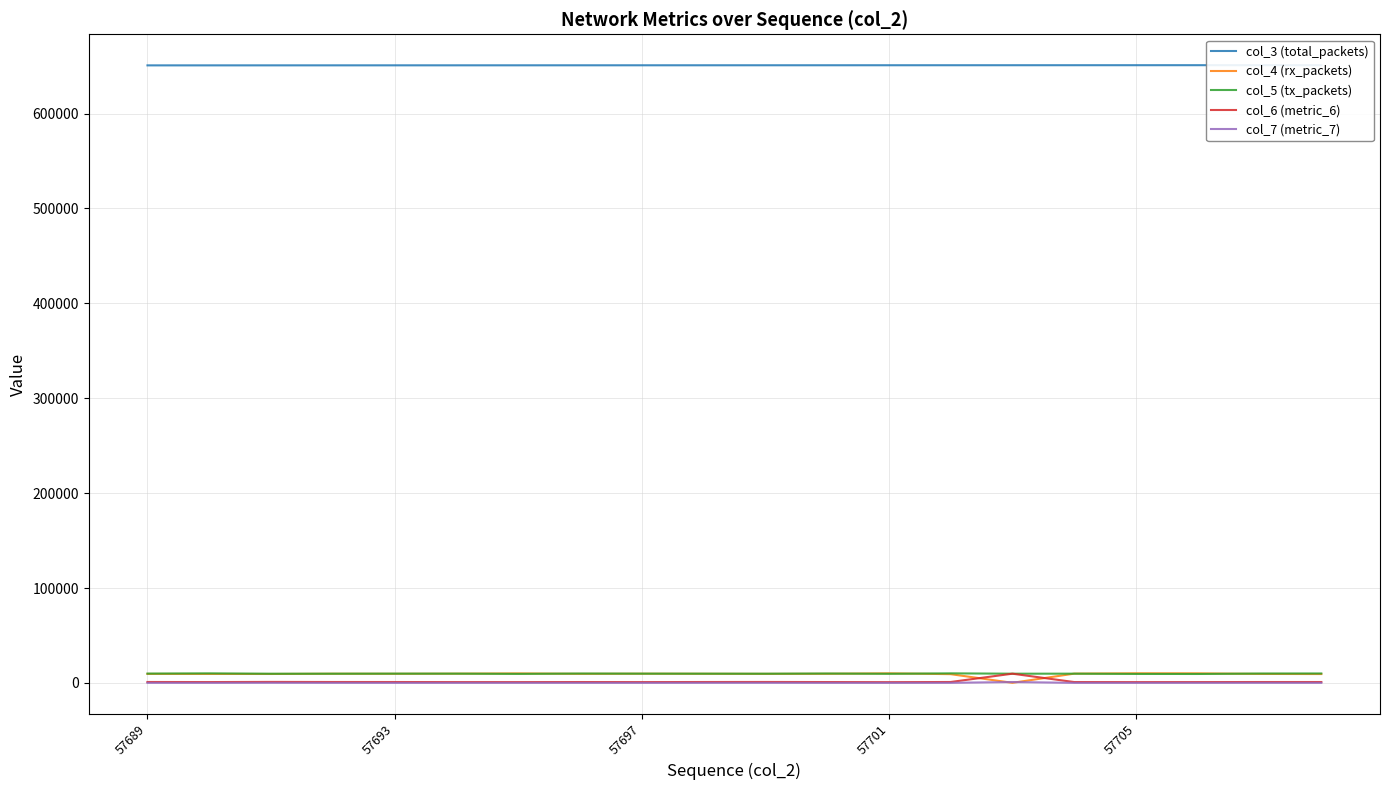

Between 13 and 10, which is larger?

13